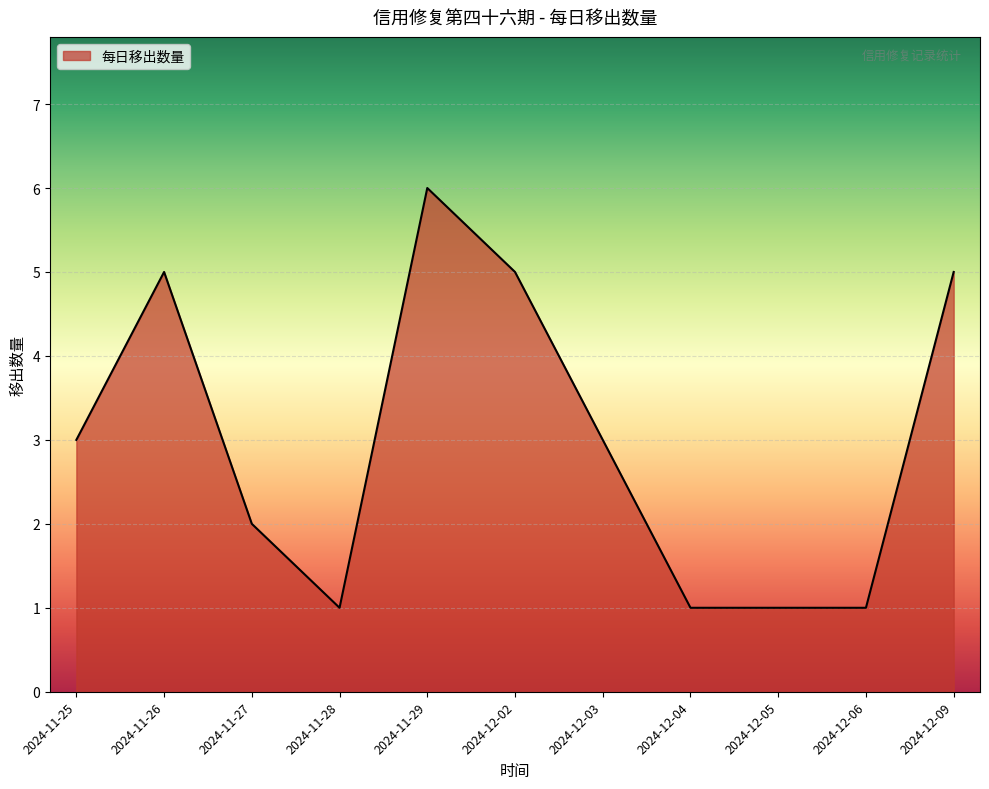

What is the ratio of the value at 2024-11-29 to the value at 2024-12-05?

6.0